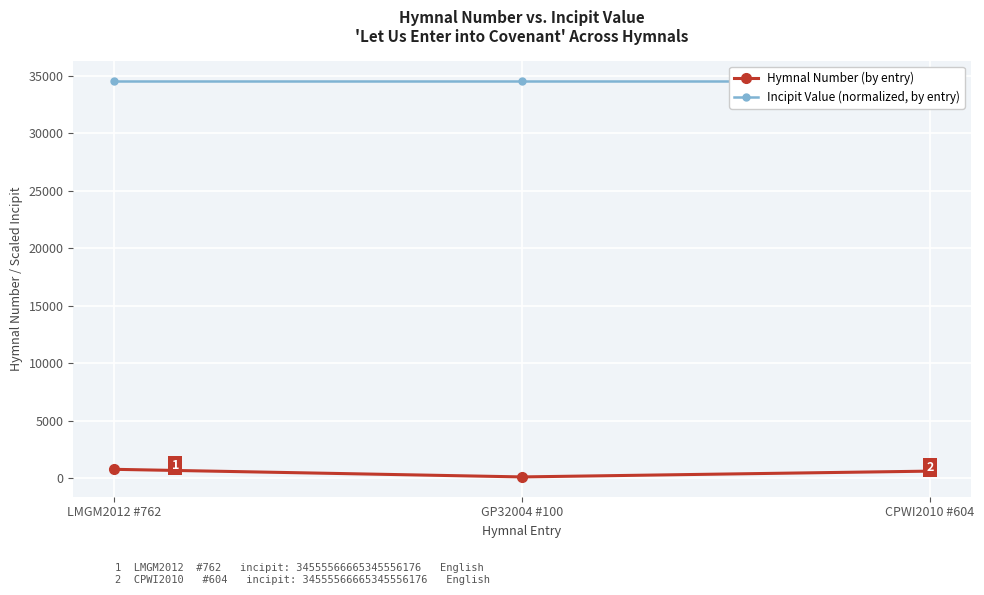

Reading right to left, transcribe all the data shown in this chart.

Hymnal Number (by entry): 604.0	100.0	762.0
Incipit Value (normalized, by entry): 34555.6	34555.6	34555.6